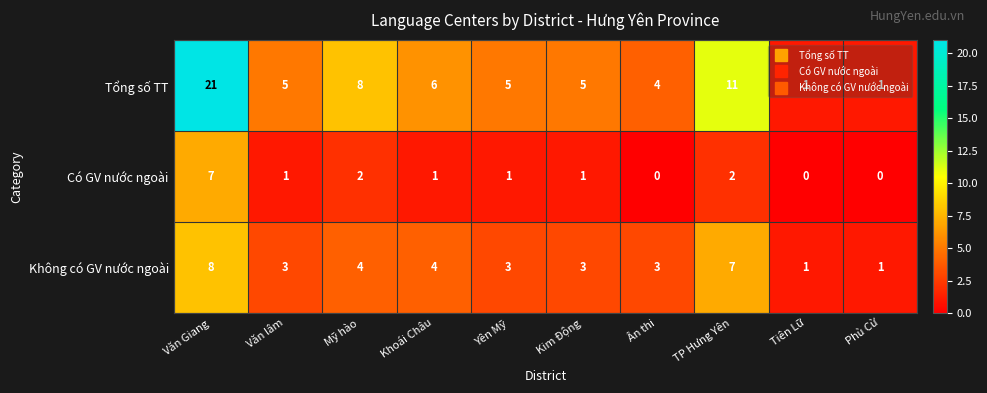

At which category is the sum across all series the highest?

Văn Giang